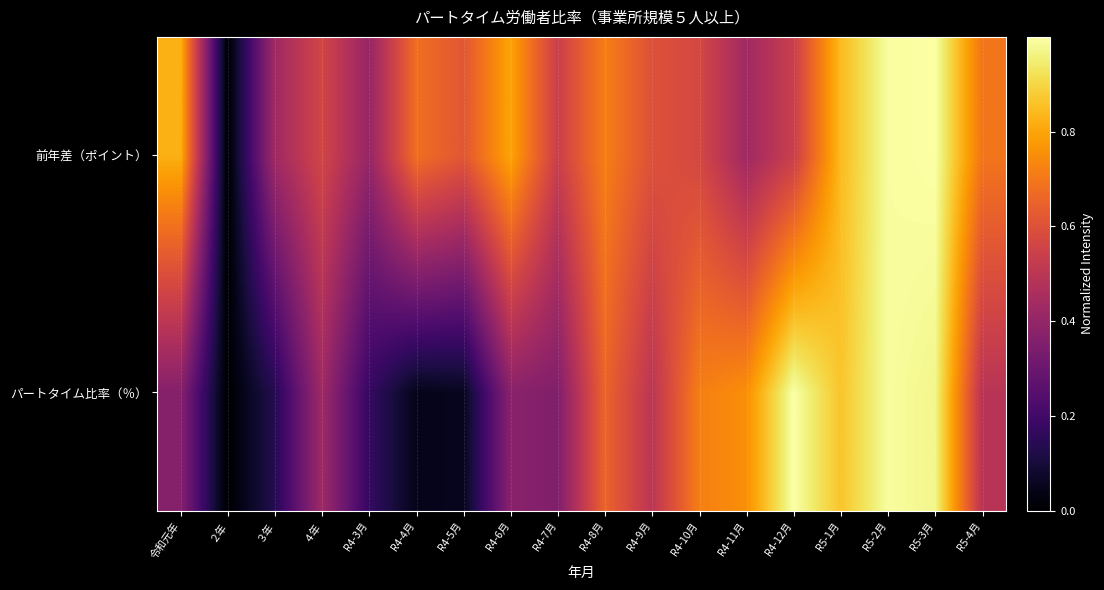

Reading left to right, what are all the values shown in this chart?

パートタイム比率（％）: 令和元年=0.4	２年=0.0	３年=0.1	４年=0.4	R4-3月=0.2	R4-4月=0.0	R4-5月=0.1	R4-6月=0.4	R4-7月=0.4	R4-8月=0.7	R4-9月=0.5	R4-10月=0.7	R4-11月=0.8	R4-12月=1.0	R5-1月=0.9	R5-2月=1.0	R5-3月=1.0	R5-4月=0.5
前年差（ポイント）: 令和元年=0.8	２年=0.0	３年=0.4	４年=0.6	R4-3月=0.4	R4-4月=0.7	R4-5月=0.6	R4-6月=0.8	R4-7月=0.5	R4-8月=0.7	R4-9月=0.6	R4-10月=0.6	R4-11月=0.4	R4-12月=0.5	R5-1月=0.8	R5-2月=1.0	R5-3月=1.0	R5-4月=0.7